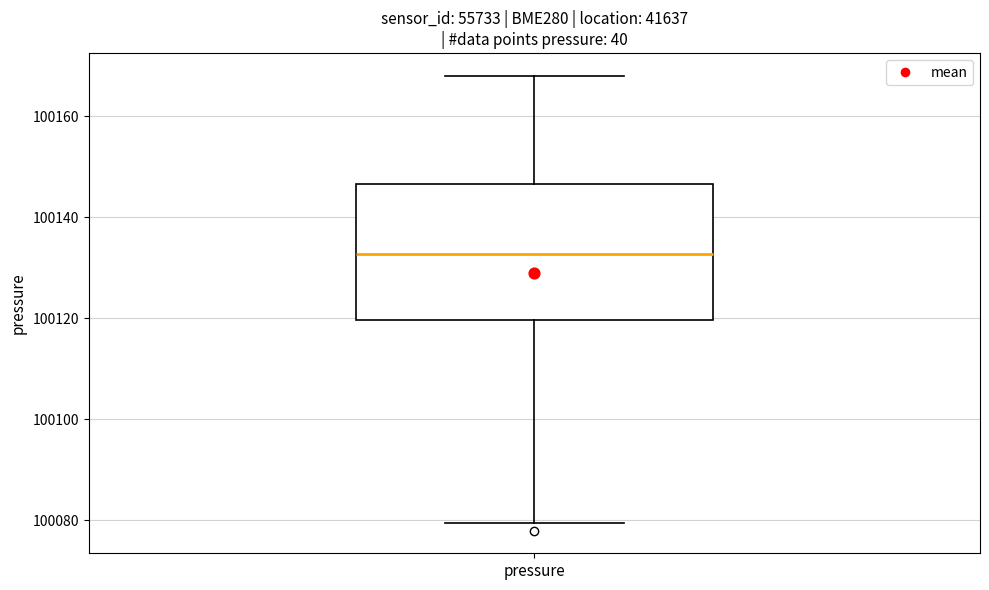

Where does the median line of the box for pressure sit on the y-axis? The values are not printed on the chart, so give them approximately, as read against the axis.

100132